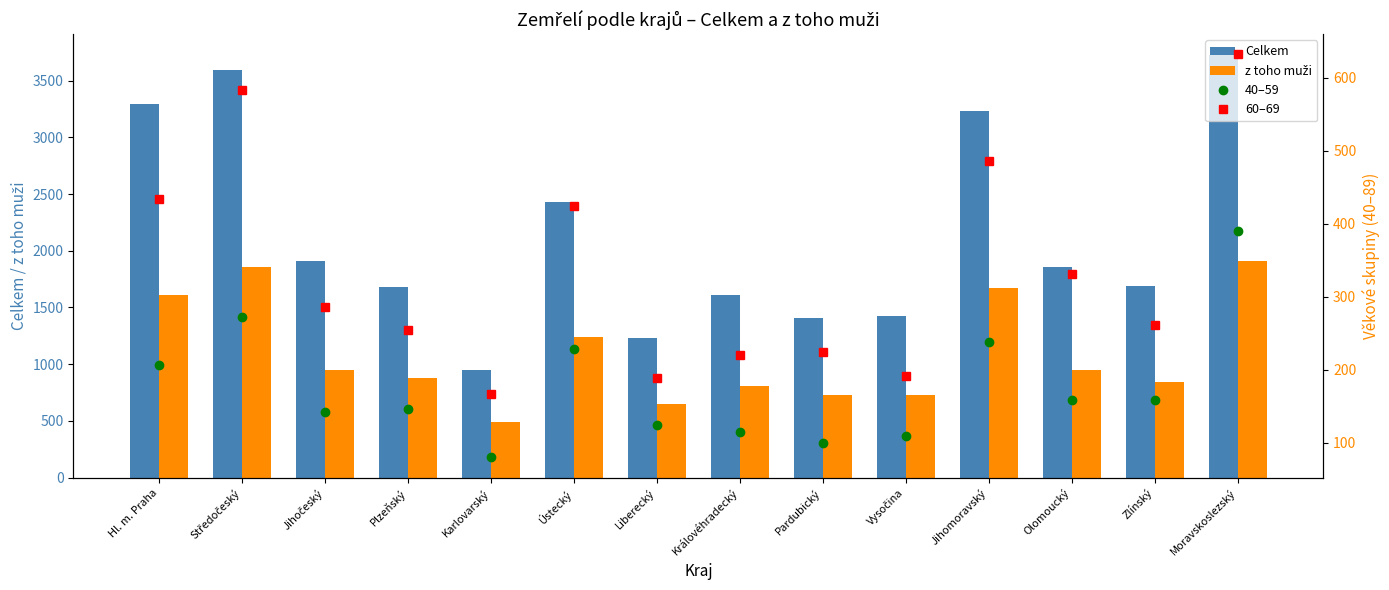

Which series has the widest spread of values?

Celkem